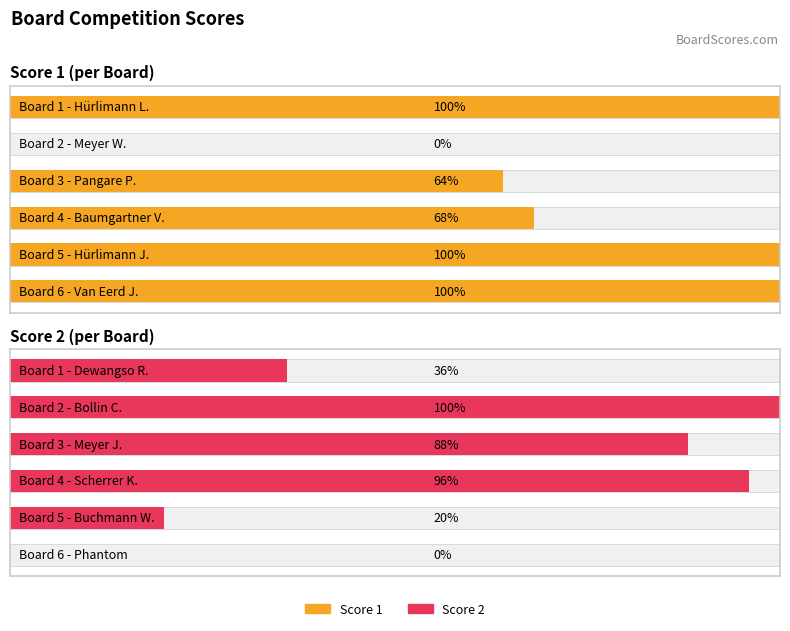

How many series are shown in this chart?

2